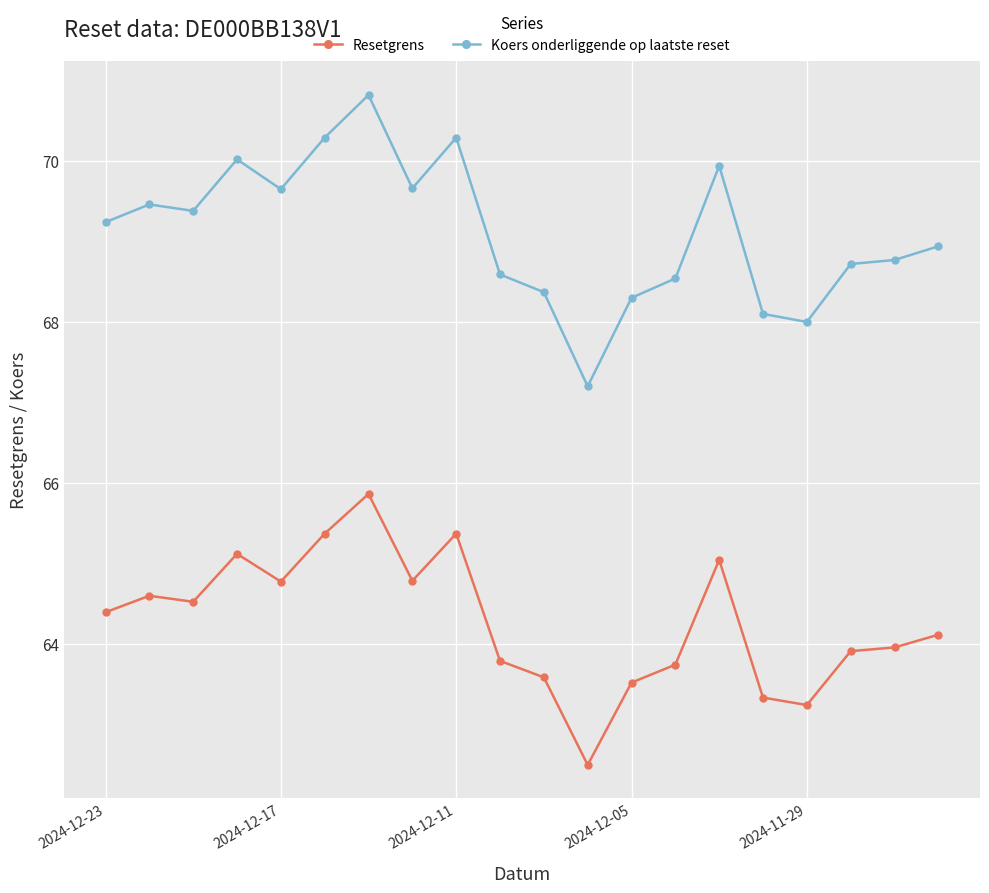

Count the number of data series in this chart.

2